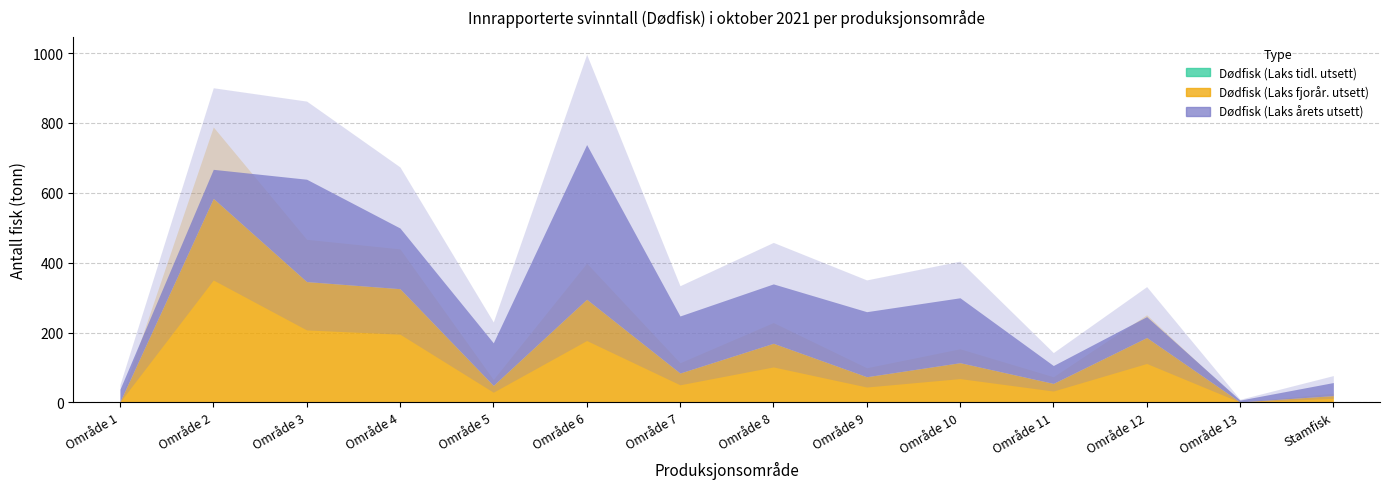

Count the number of data series in this chart.

3